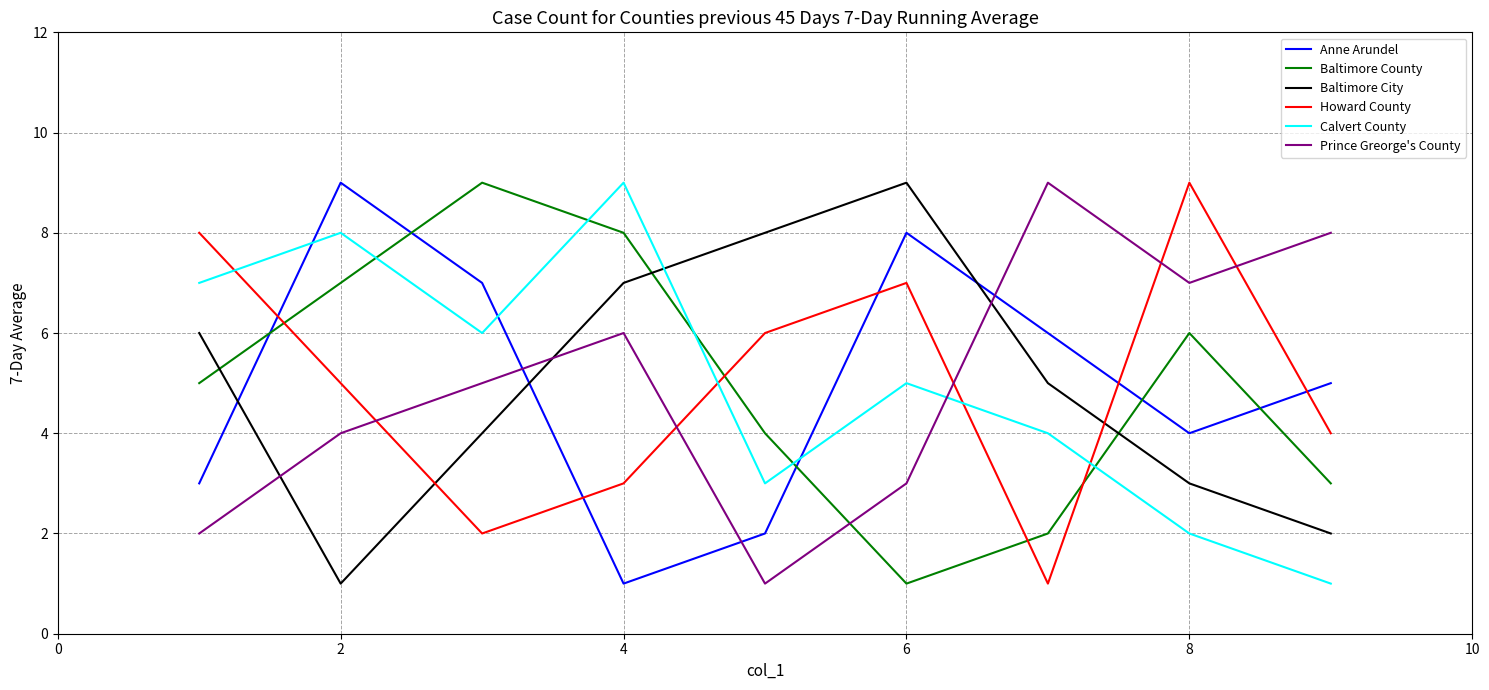

Reading left to right, extract all data points from this chart.

Anne Arundel: 3	9	7	1	2	8	6	4	5
Baltimore County: 5	7	9	8	4	1	2	6	3
Baltimore City: 6	1	4	7	8	9	5	3	2
Howard County: 8	5	2	3	6	7	1	9	4
Calvert County: 7	8	6	9	3	5	4	2	1
Prince Greorge's County: 2	4	5	6	1	3	9	7	8